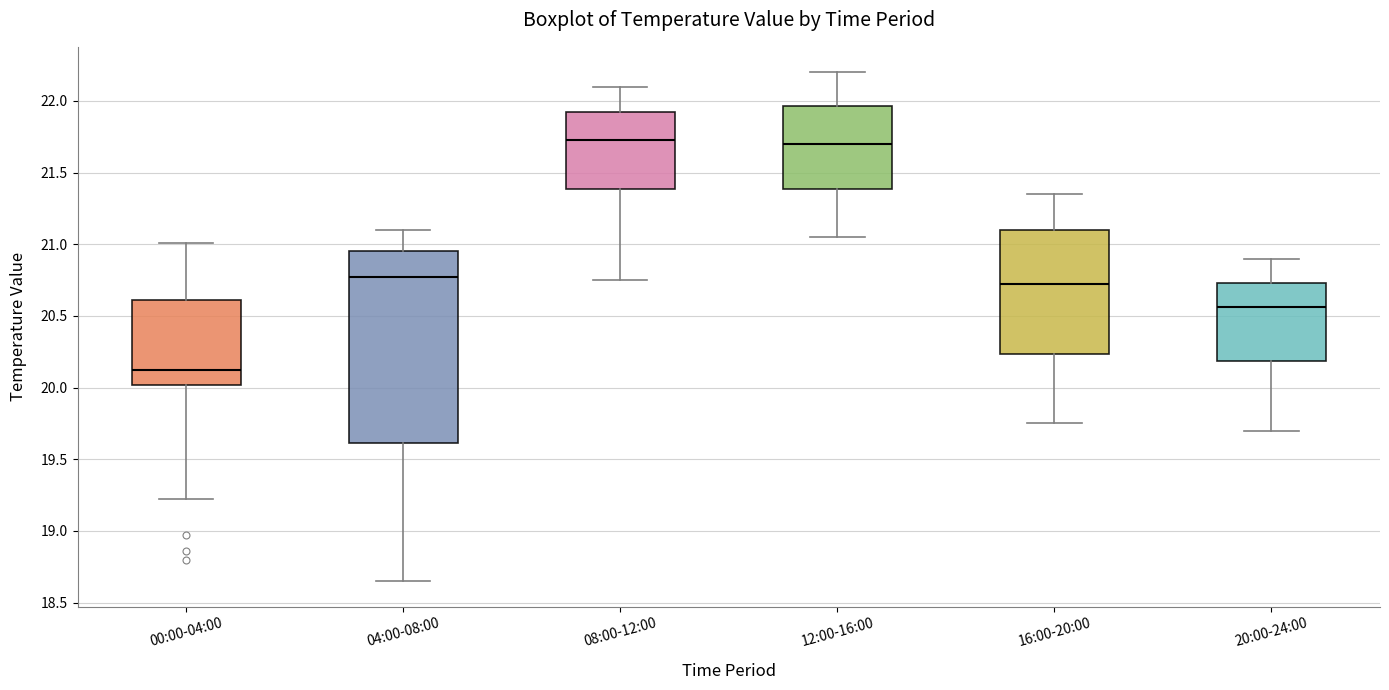

Comparing the boxes themselves (not the whiskers), which one is the tallest?

04:00-08:00